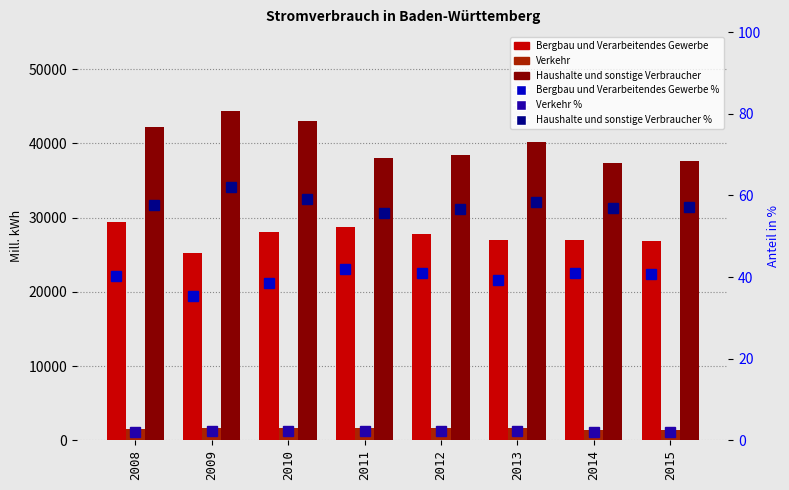

List the series in order of their peak value, highest first.

Haushalte und sonstige Verbraucher, Bergbau und Verarbeitendes Gewerbe, Verkehr, Haushalte und sonstige Verbraucher %, Bergbau und Verarbeitendes Gewerbe %, Verkehr %